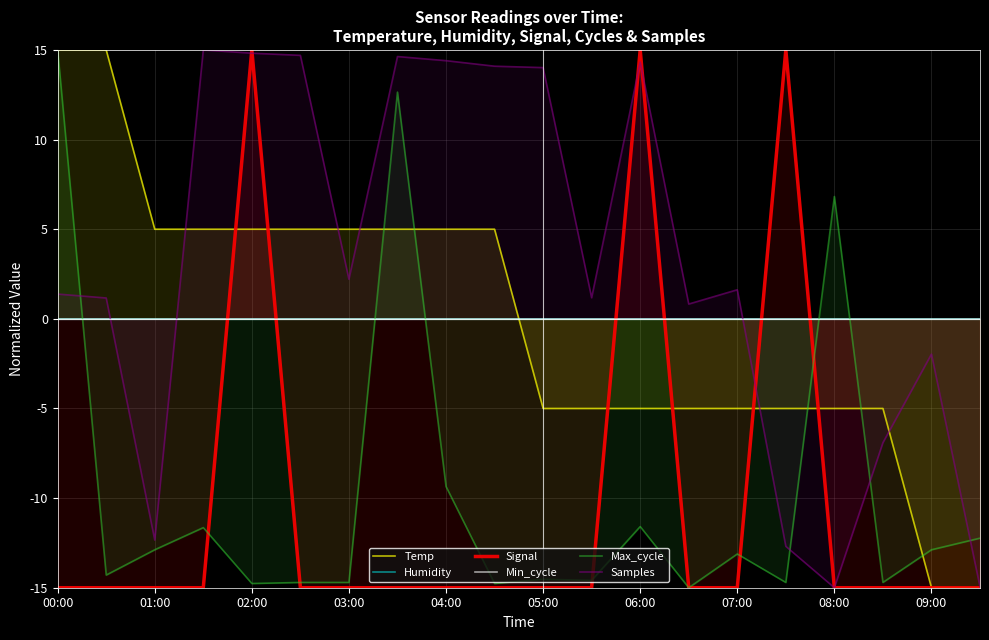

What is the difference between the maximum and minimum values in the Signal series?

30.0